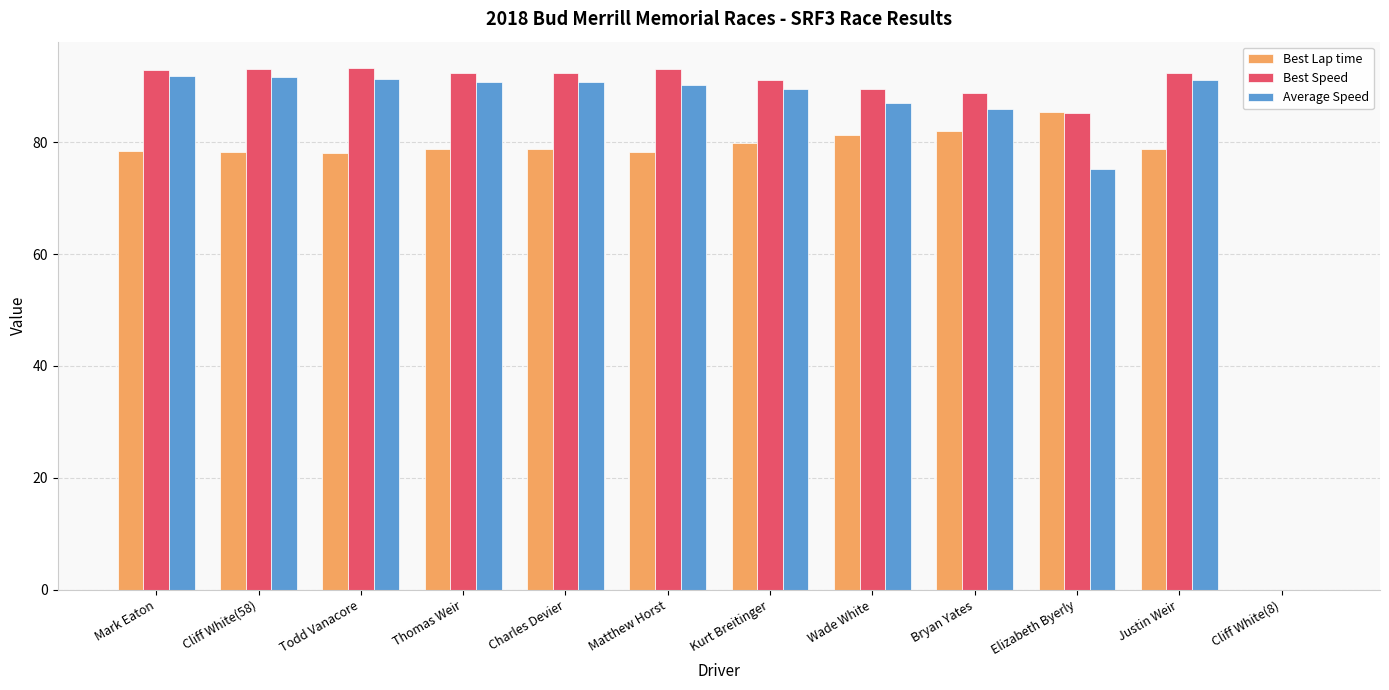

The Best Speed series shows 88.7 at Bryan Yates. True or false?

True